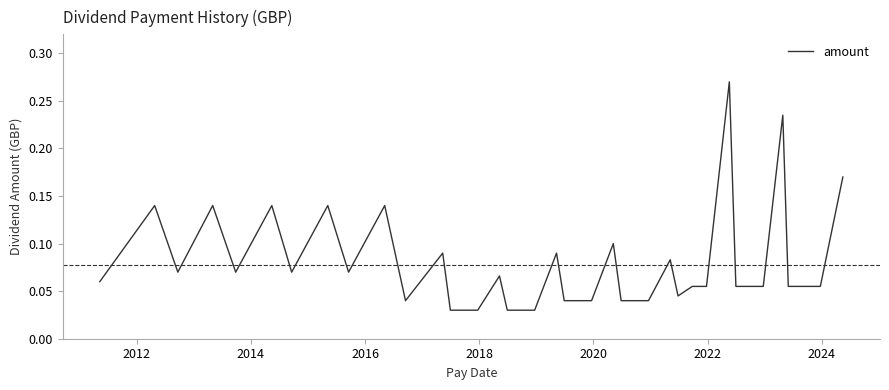

How many lines are shown in the chart?

1